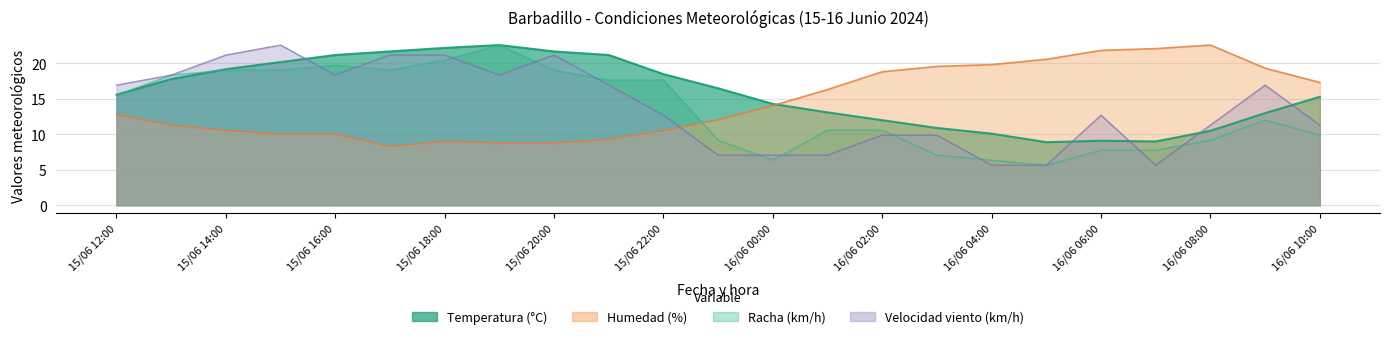

At how many categories does at least one series exceed 19?

15